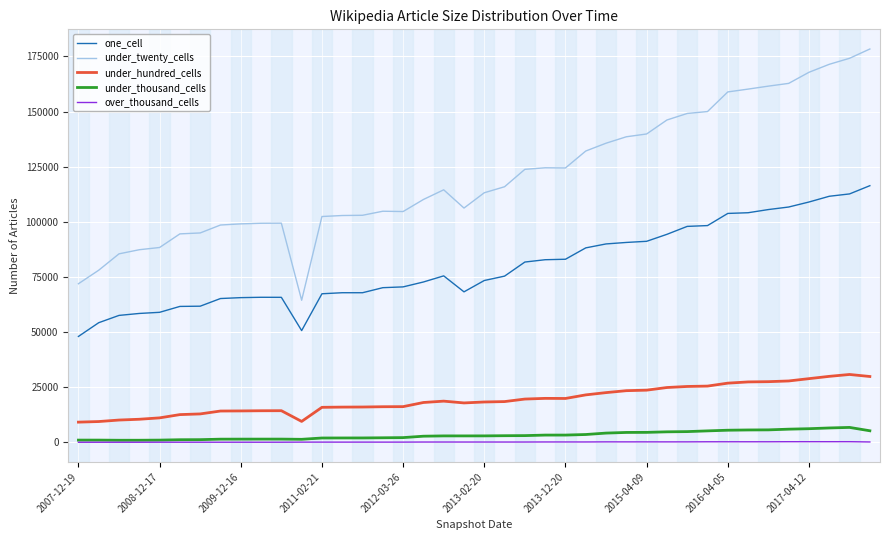

Which series has the largest range (max minus min)?

under_twenty_cells